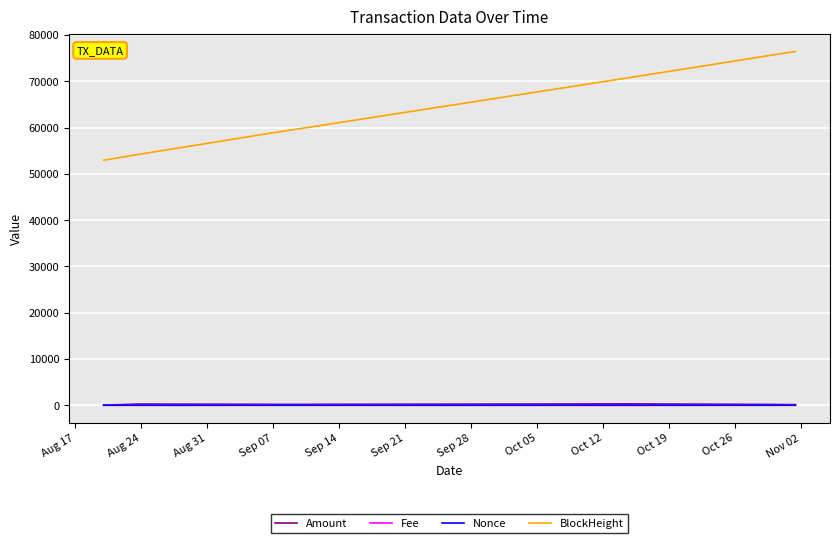

What is the maximum value for BlockHeight?

76470.0